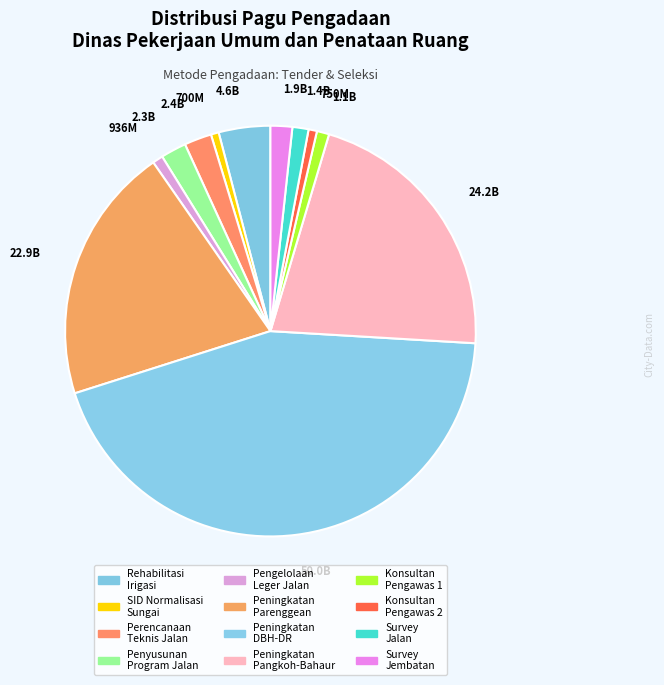

True or false: 2.4B accounts for 2% of the total.

True